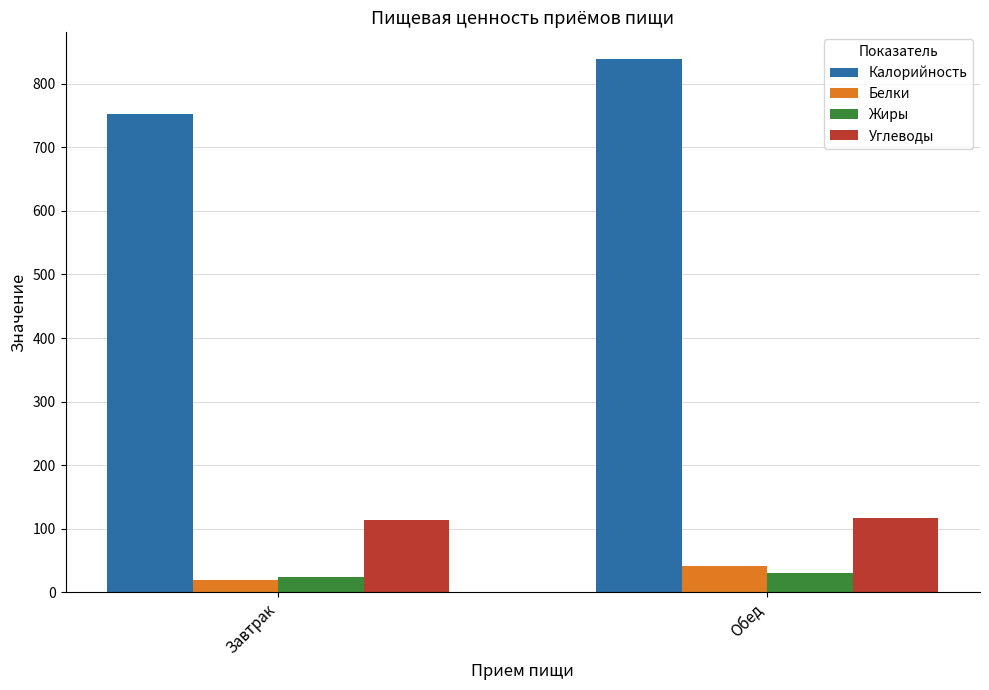

How many groups of bars are there?

2